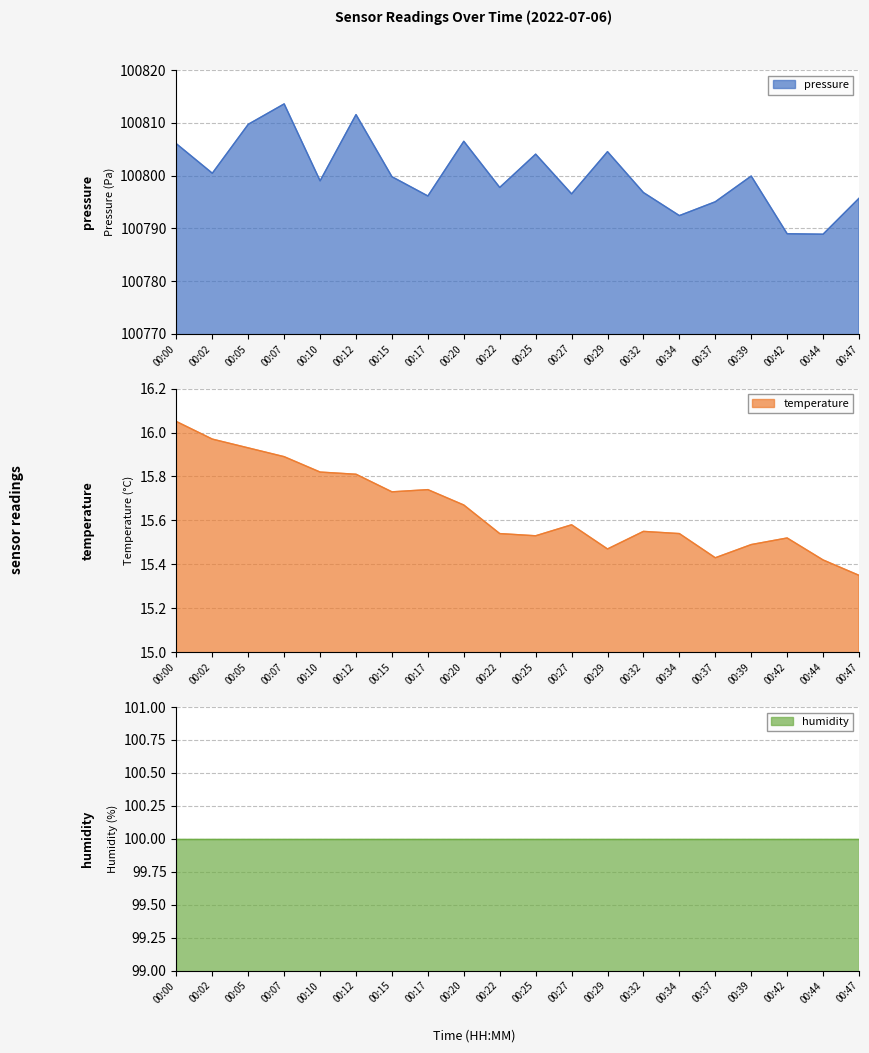

Which series has the largest range (max minus min)?

pressure